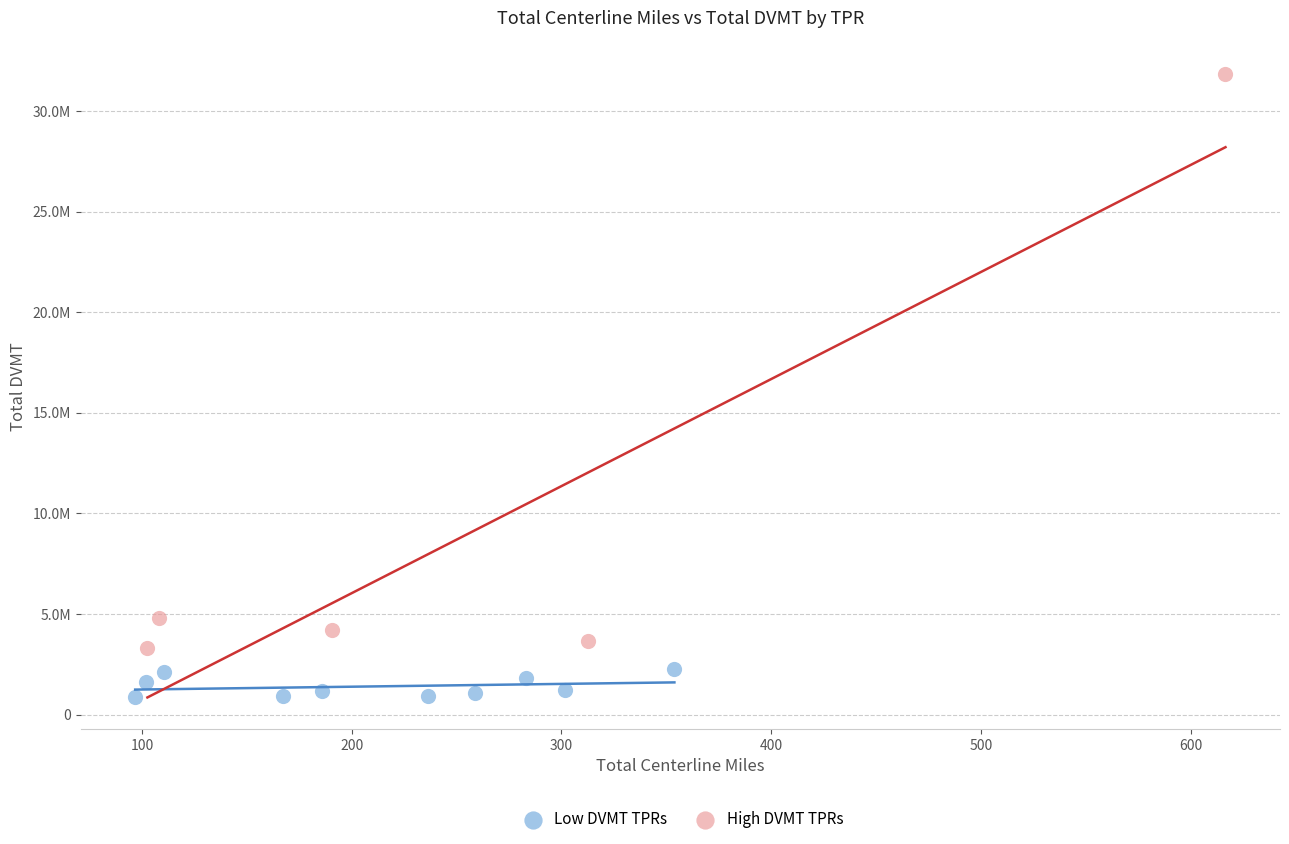

What are all the series names shown in the legend?

Low DVMT TPRs, High DVMT TPRs